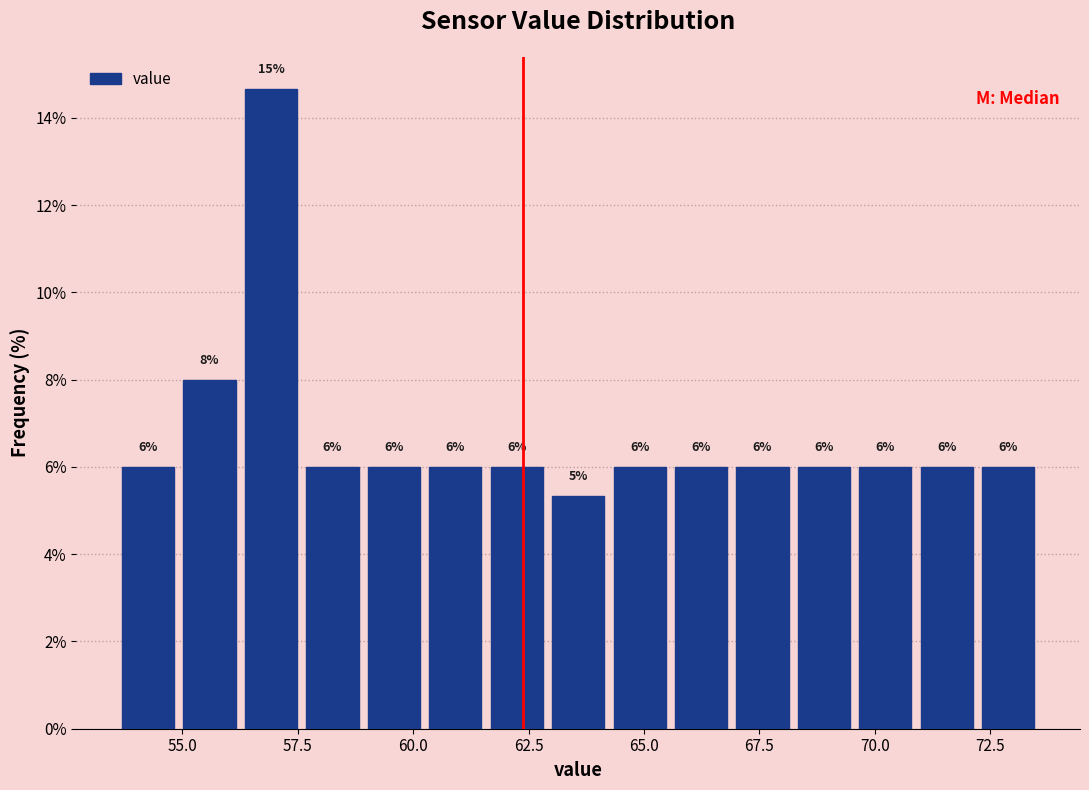

Read against the x-axis, roughly where is the centre of the tallest bar?

57.0